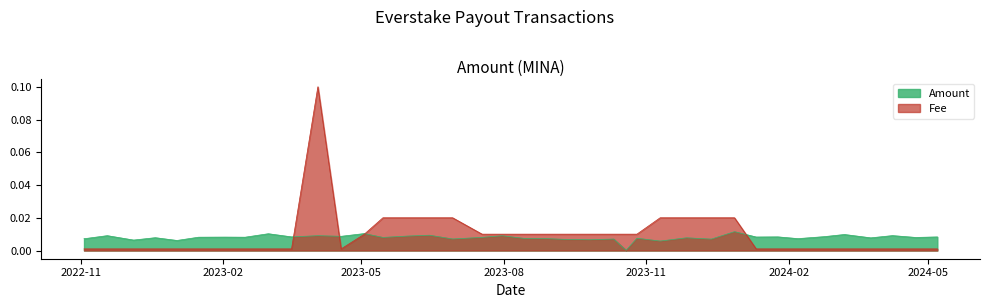

True or false: Amount and Fee intersect in this chart.

True